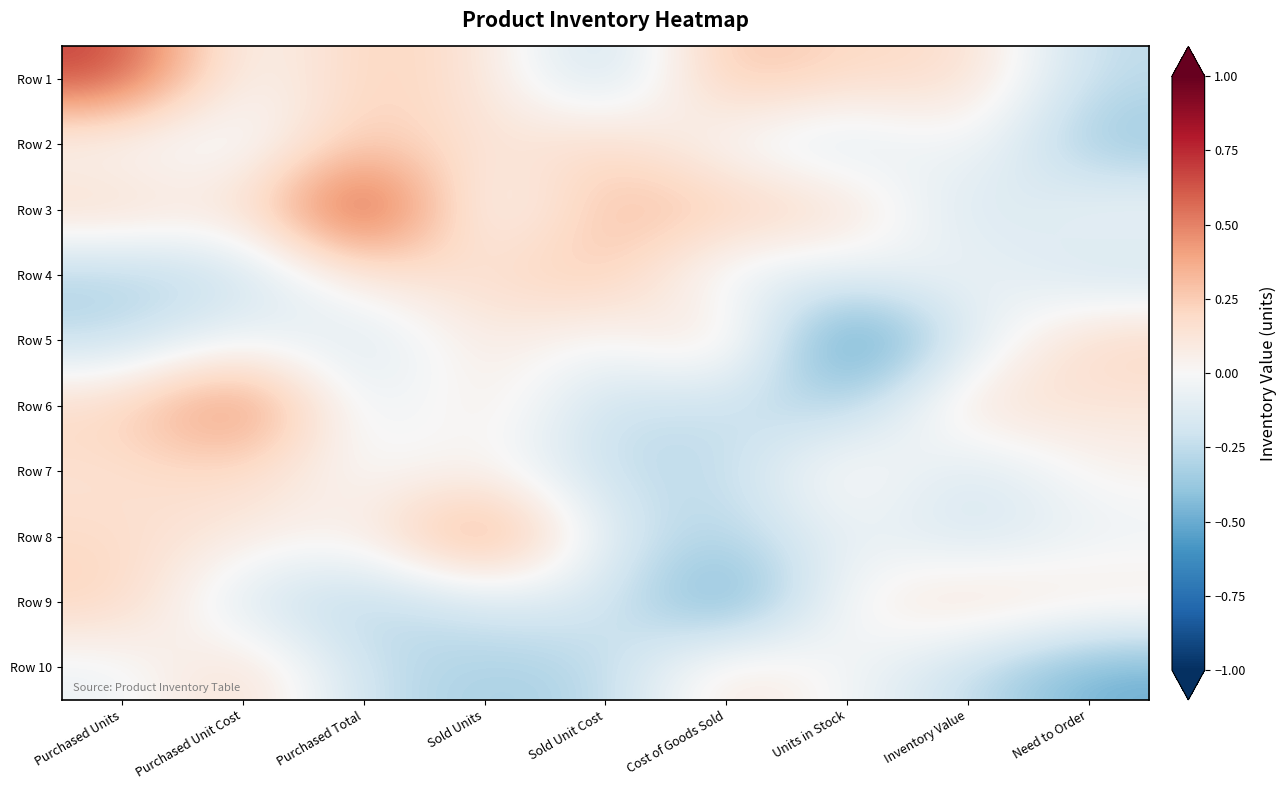

Reading left to right, extract all data points from this chart.

Row 1: Purchased Units=0.7	Purchased Unit Cost=-0.0	Purchased Total=0.3	Sold Units=0.1	Sold Unit Cost=-0.3	Cost of Goods Sold=0.3	Units in Stock=0.2	Inventory Value=0.2	Need to Order=-0.3
Row 2: Purchased Units=-0.0	Purchased Unit Cost=-0.1	Purchased Total=0.3	Sold Units=0.1	Sold Unit Cost=0.2	Cost of Goods Sold=-0.0	Units in Stock=-0.2	Inventory Value=0.0	Need to Order=-0.4
Row 3: Purchased Units=0.2	Purchased Unit Cost=0.1	Purchased Total=0.8	Sold Units=-0.1	Sold Unit Cost=0.3	Cost of Goods Sold=0.3	Units in Stock=0.2	Inventory Value=-0.2	Need to Order=-0.0
Row 4: Purchased Units=-0.3	Purchased Unit Cost=-0.2	Purchased Total=0.1	Sold Units=0.2	Sold Unit Cost=0.3	Cost of Goods Sold=-0.1	Units in Stock=-0.1	Inventory Value=-0.0	Need to Order=-0.2
Row 5: Purchased Units=-0.3	Purchased Unit Cost=-0.0	Purchased Total=-0.2	Sold Units=0.1	Sold Unit Cost=-0.0	Cost of Goods Sold=0.2	Units in Stock=-0.8	Inventory Value=-0.1	Need to Order=0.2
Row 6: Purchased Units=0.2	Purchased Unit Cost=0.6	Purchased Total=-0.1	Sold Units=0.1	Sold Unit Cost=-0.3	Cost of Goods Sold=-0.2	Units in Stock=-0.3	Inventory Value=0.2	Need to Order=0.1
Row 7: Purchased Units=0.1	Purchased Unit Cost=0.2	Purchased Total=-0.0	Sold Units=0.0	Sold Unit Cost=-0.3	Cost of Goods Sold=-0.3	Units in Stock=0.1	Inventory Value=-0.2	Need to Order=0.0
Row 8: Purchased Units=0.2	Purchased Unit Cost=0.1	Purchased Total=0.0	Sold Units=0.6	Sold Unit Cost=-0.1	Cost of Goods Sold=-0.3	Units in Stock=-0.0	Inventory Value=-0.2	Need to Order=-0.1
Row 9: Purchased Units=0.2	Purchased Unit Cost=-0.2	Purchased Total=-0.3	Sold Units=-0.2	Sold Unit Cost=-0.1	Cost of Goods Sold=-0.6	Units in Stock=0.0	Inventory Value=0.2	Need to Order=0.1
Row 10: Purchased Units=-0.1	Purchased Unit Cost=0.2	Purchased Total=-0.2	Sold Units=-0.3	Sold Unit Cost=-0.3	Cost of Goods Sold=0.2	Units in Stock=-0.0	Inventory Value=-0.2	Need to Order=-0.5